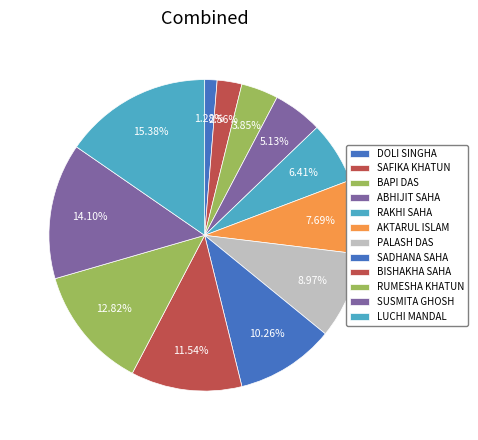

What is the ratio of the value at LUCHI MANDAL to the value at PALASH DAS?

1.7